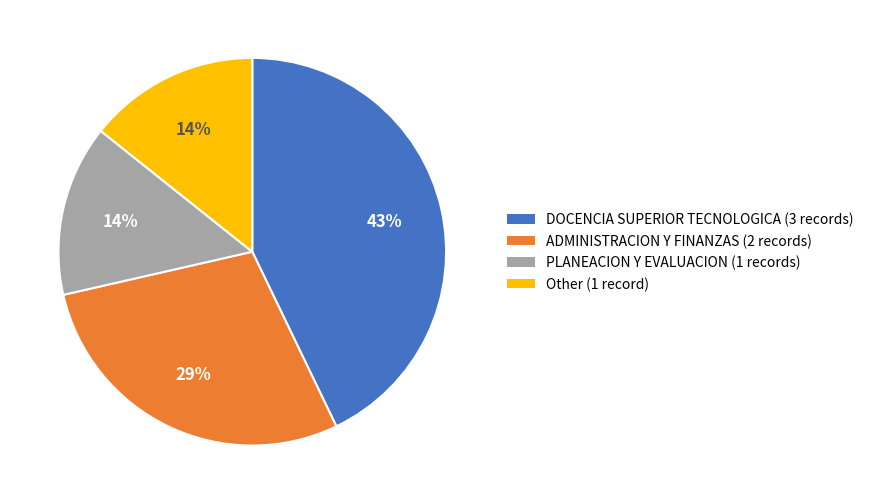

Is PLANEACION Y EVALUACION the majority of the pie?

No